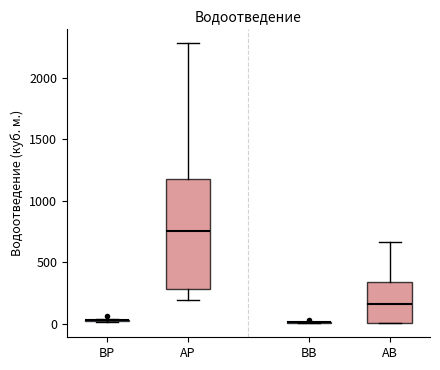

Reading left to right, transcribe this box plot: for each box, give where its median line is, the range the box spans, and where its two whiskers end, as read against the y-axis. The values are not printed on the chart, so give them approximately, as read against the axis.

BP: box collapsed to a line at 50, whiskers 0 to 50
AP: median 750, box 300 to 1150, whiskers 200 to 2300
BB: box collapsed to a line at 0, whiskers 0 to 0
AB: median 150, box 0 to 350, whiskers 0 to 650